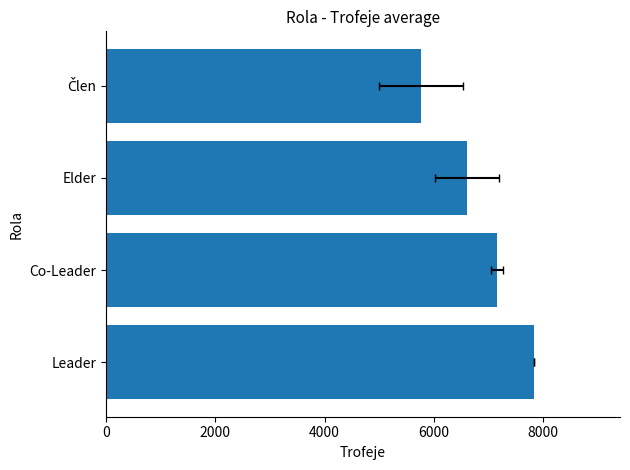

How many data points are less than 7154?

2